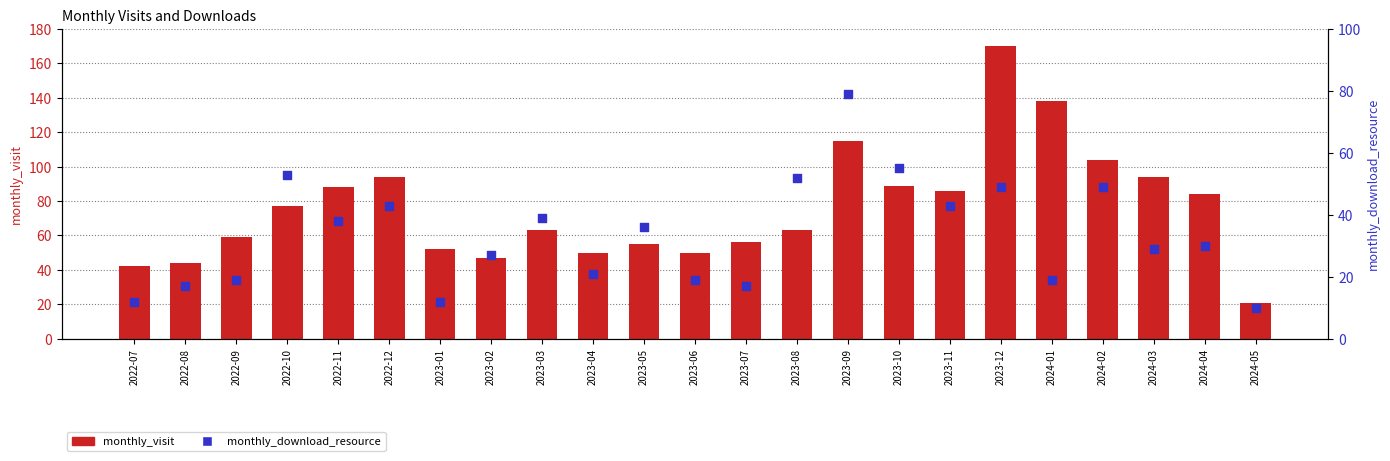

Which series contains the lowest Y value?

monthly_download_resource